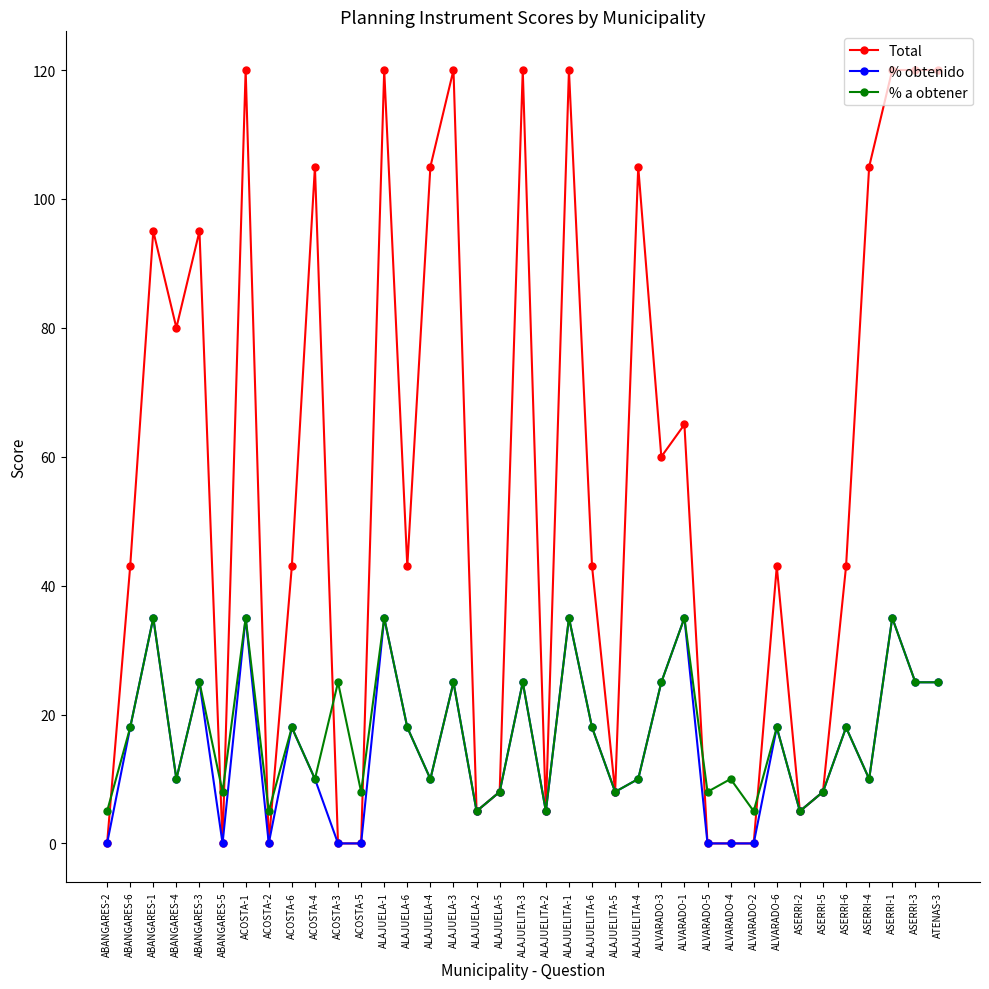

At how many categories does at least one series exceed 75?

15